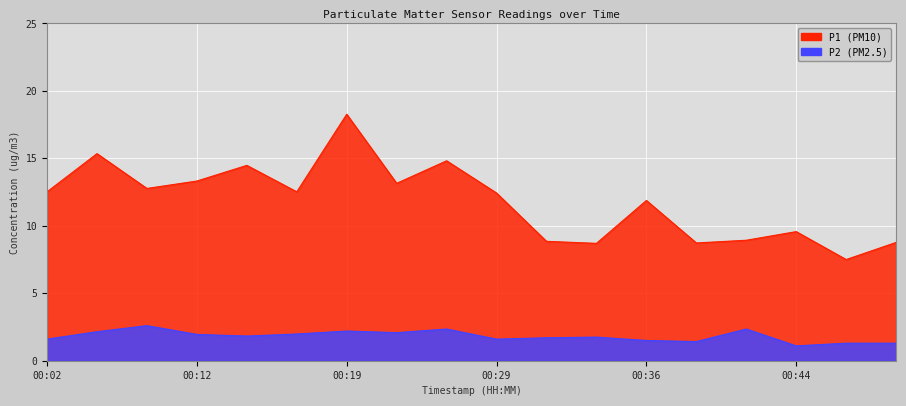

How many data points in P1 are above 12?

10